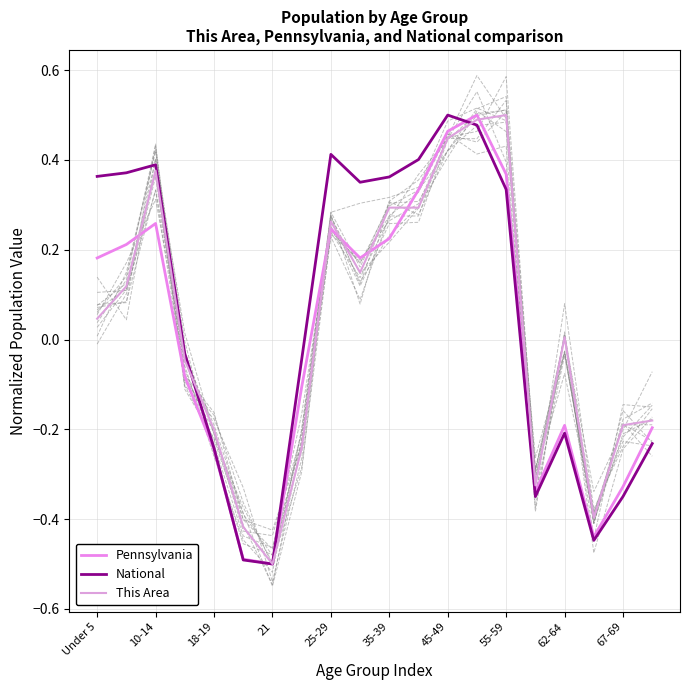

After their last crossing, which series has the higher values: Pennsylvania or National?

Pennsylvania